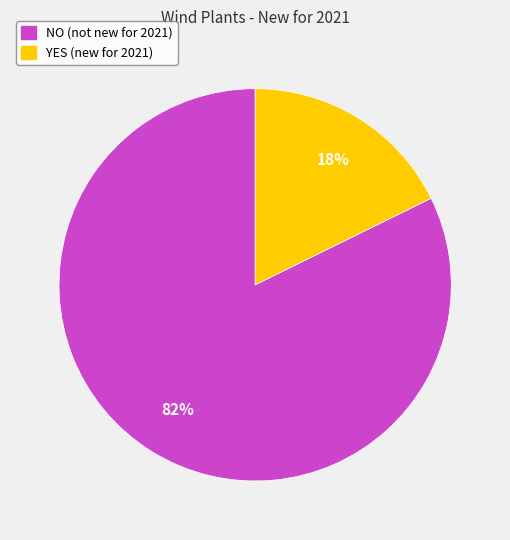

Which slice is the largest?

NO